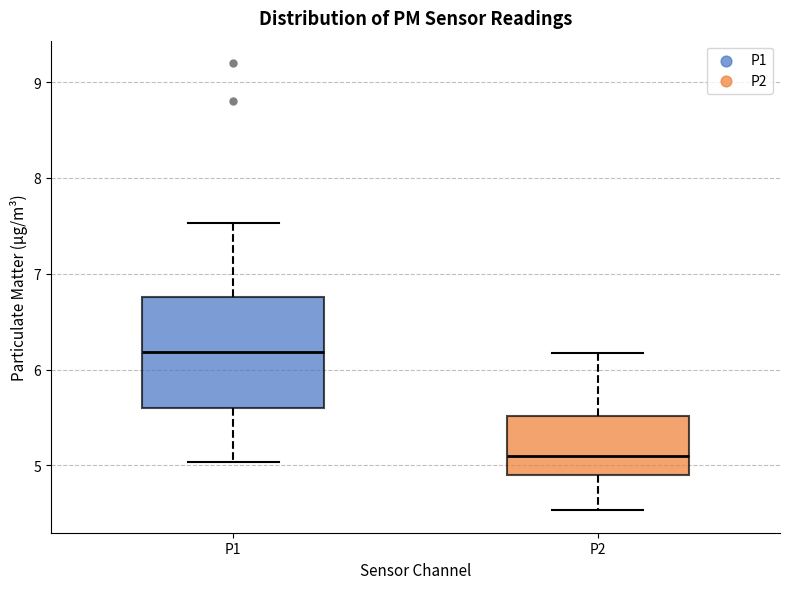

Where does the upper whisker of the box for P2 end on the y-axis? The values are not printed on the chart, so give them approximately, as read against the axis.

6.2